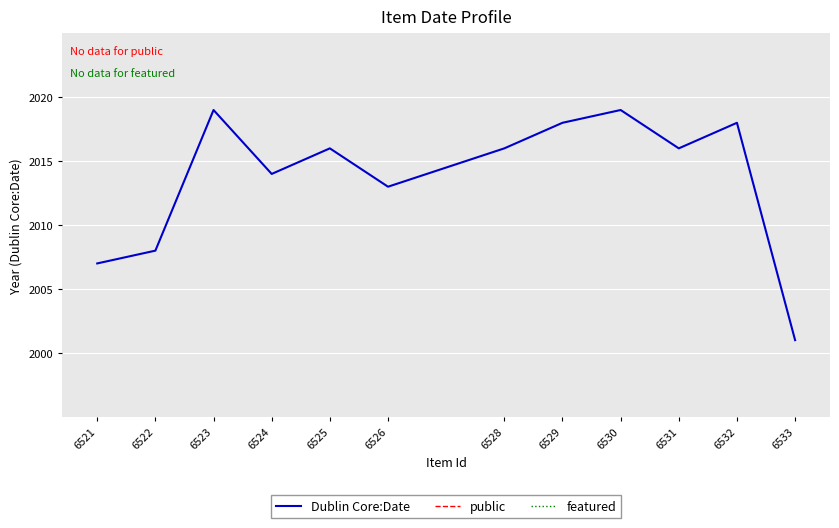

What is the change in value from 6522 to 6529?

+10